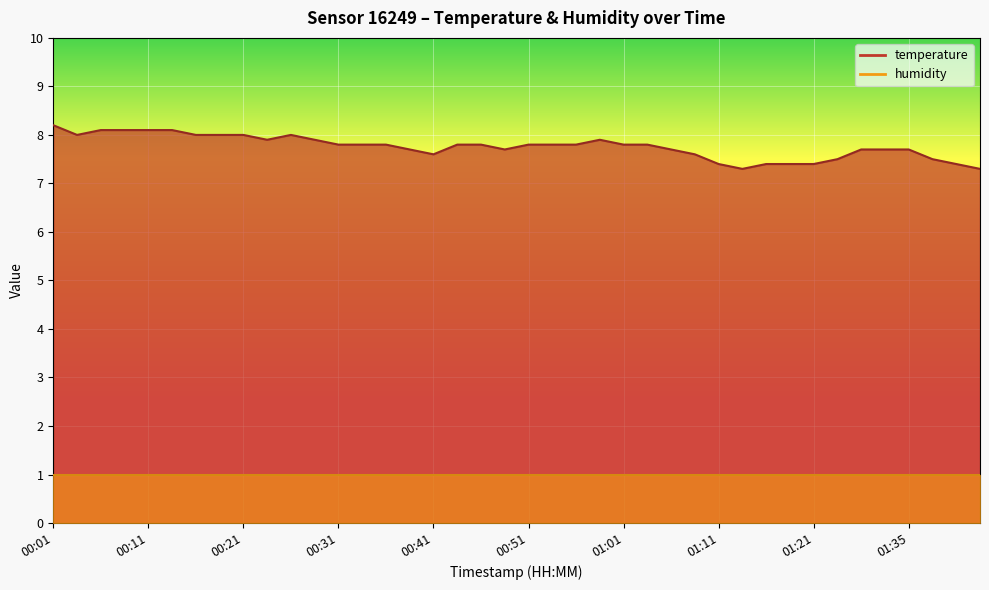

Approximately how many times larger is the value at 00:48 compared to 00:38?

1.0